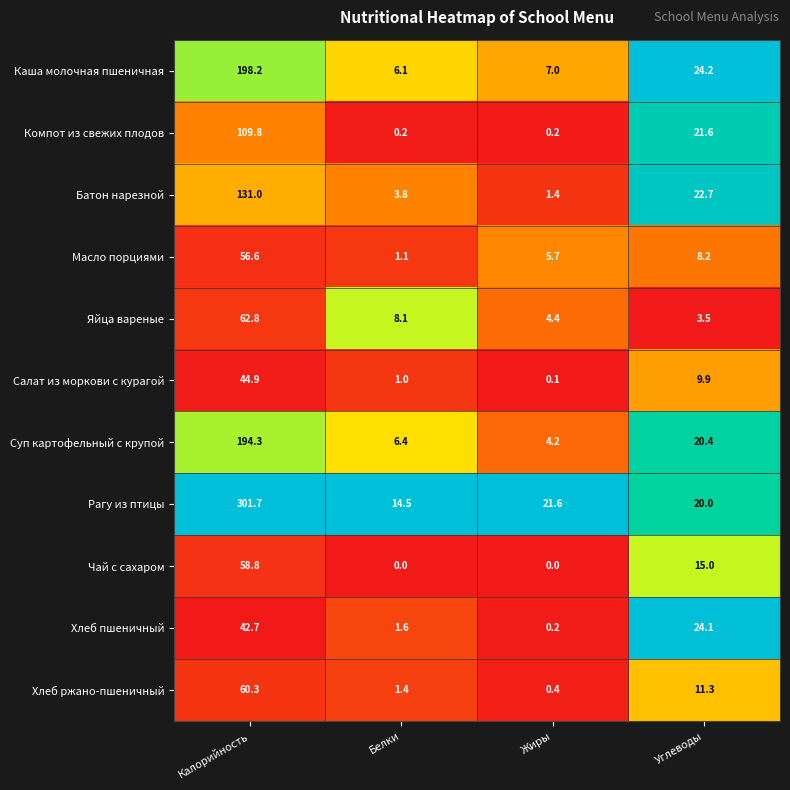

Rank the series by their maximum value, from lowest to highest.

Хлеб пшеничный, Салат из моркови с курагой, Масло порциями, Чай с сахаром, Хлеб ржано-пшеничный, Яйца вареные, Компот из свежих плодов, Батон нарезной, Суп картофельный с крупой, Каша молочная пшеничная, Рагу из птицы